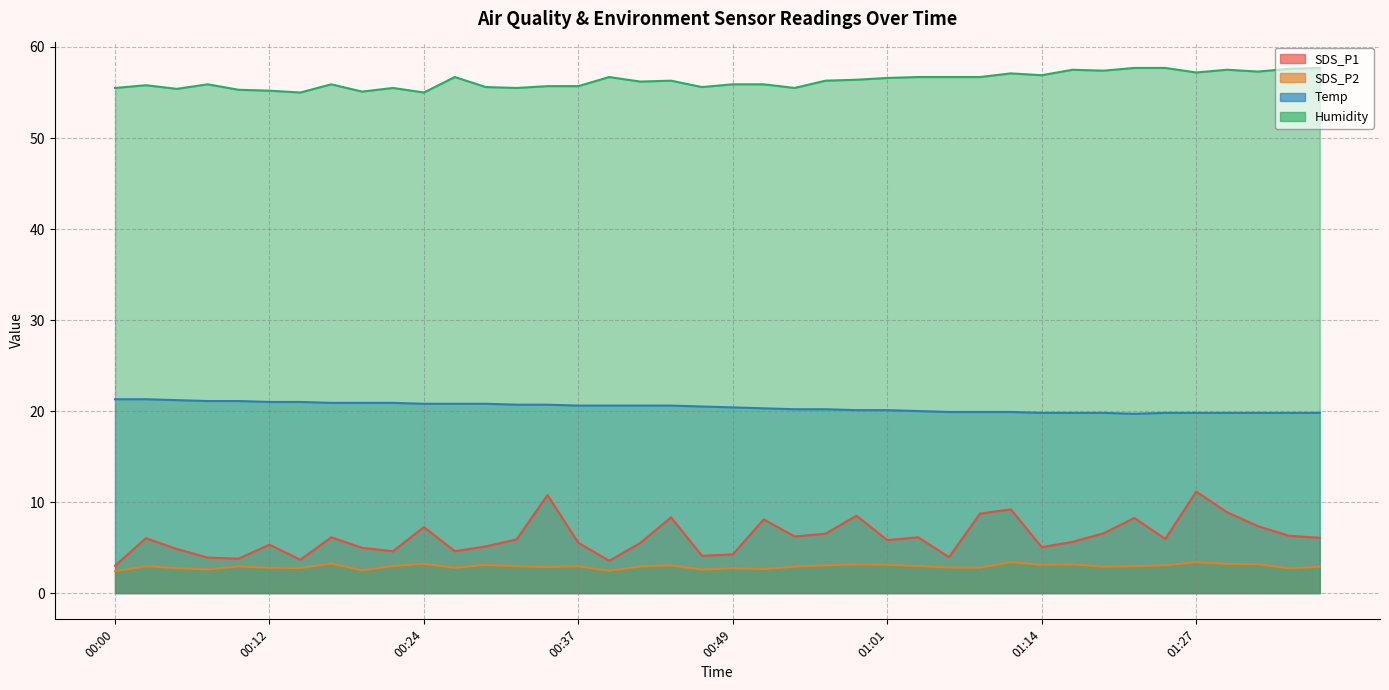

At 00:51, list the series in order from smallest to largest.

SDS_P2, SDS_P1, Temp, Humidity